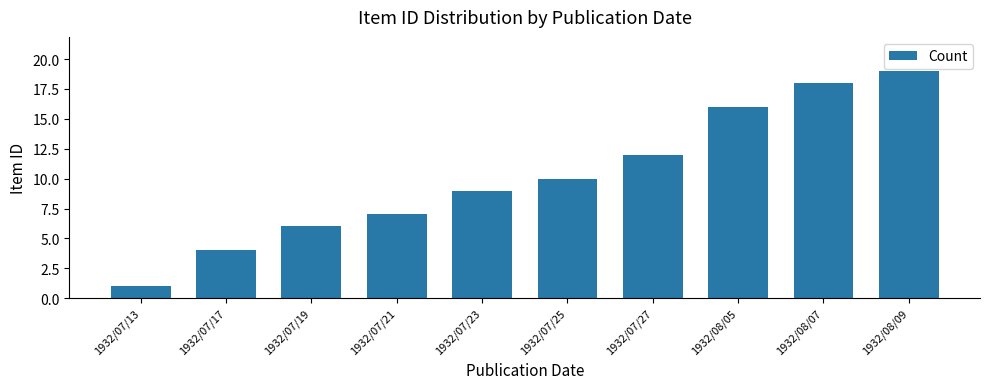

What value does the data have at 1932/07/21?

7